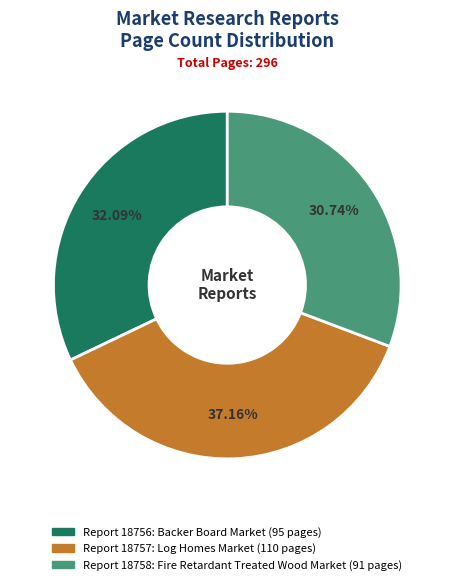

Is there any slice that represents more than half of the pie?

No